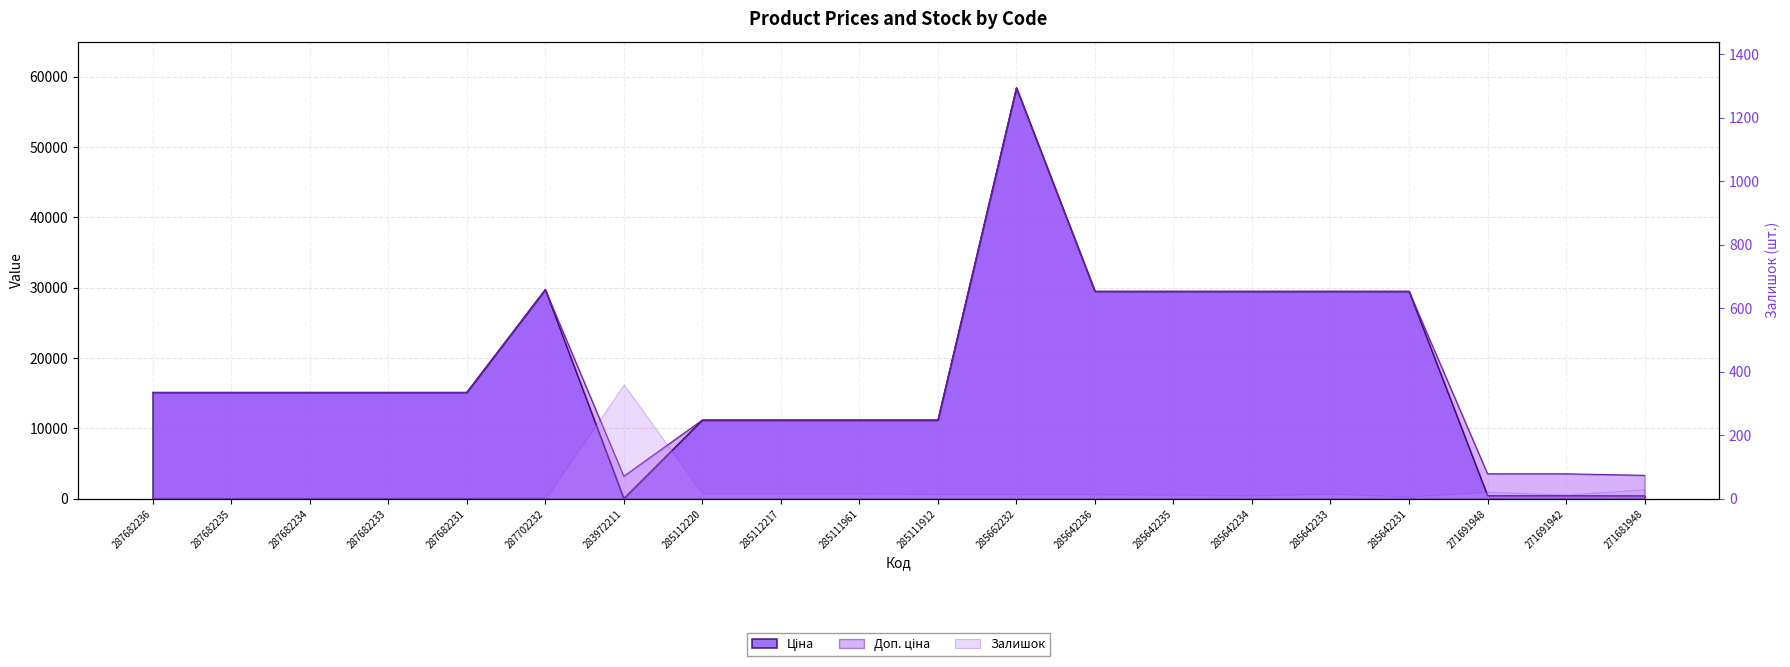

What is the value of the Ціна point at the 4th from the left?

15120.0